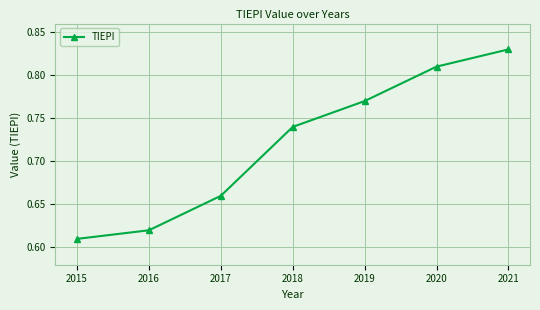

What is the difference between the values at 2021 and 2016?

0.2